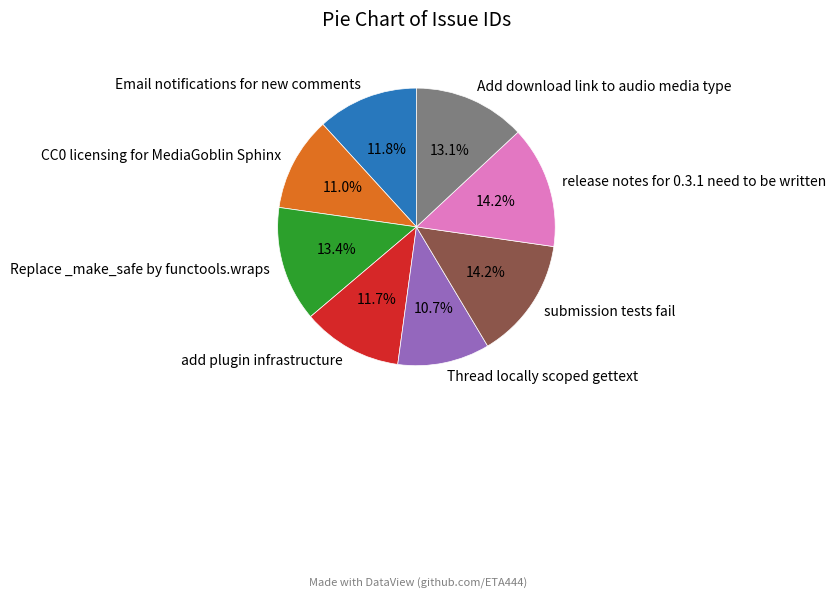

How many slices are in this pie chart?

8